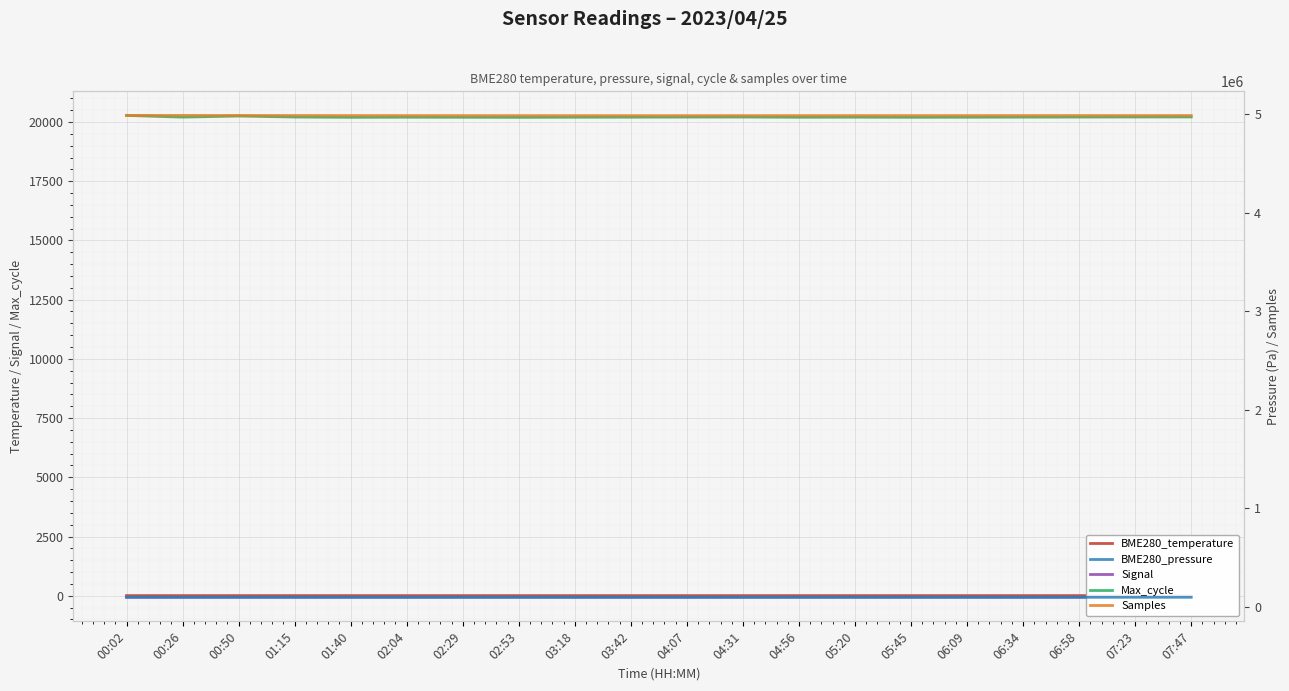

At which label does BME280_temperature reach its peak?

00:50